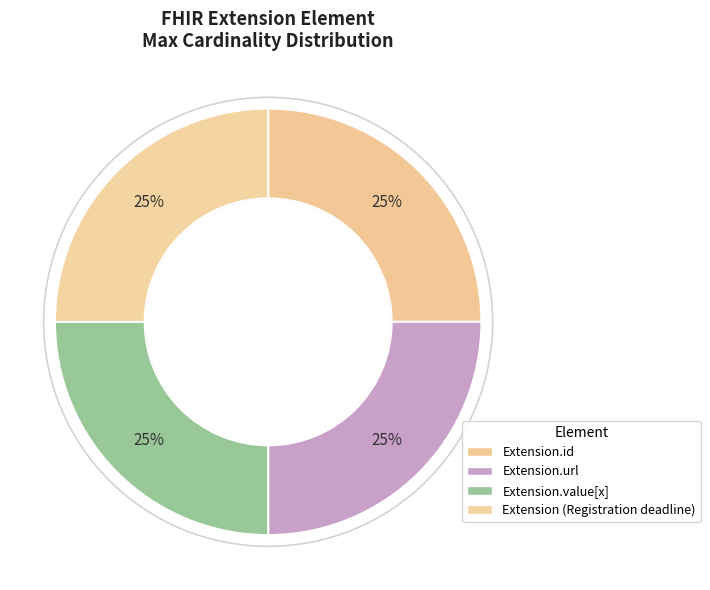

Is there any slice that represents more than half of the pie?

No